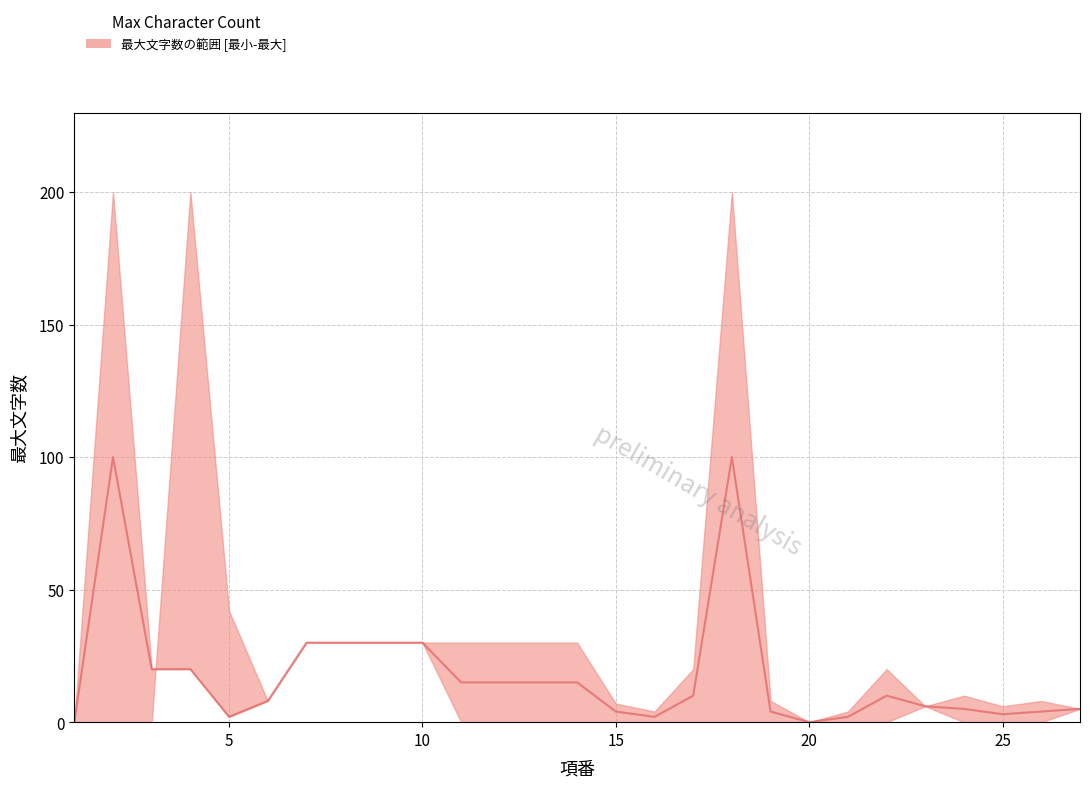

At which label is upper closest to 100?

5